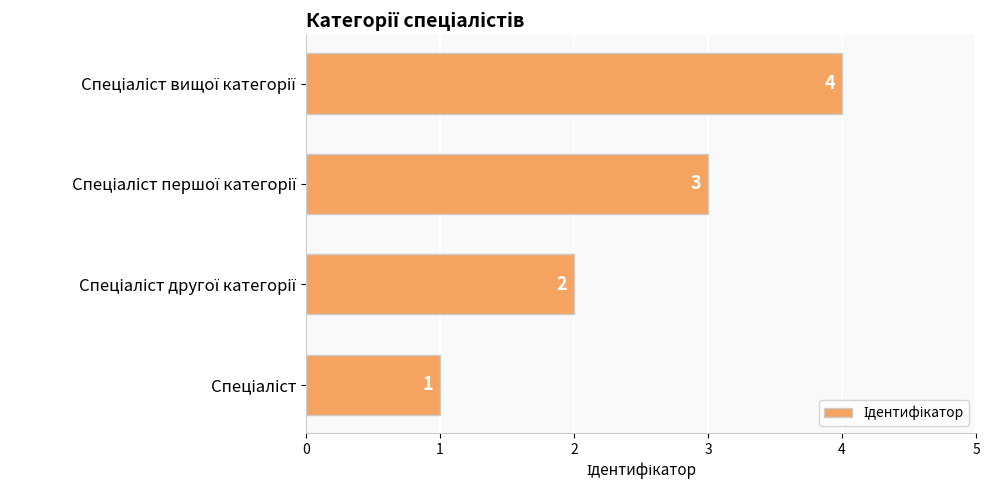

What is the greatest value displayed?

4